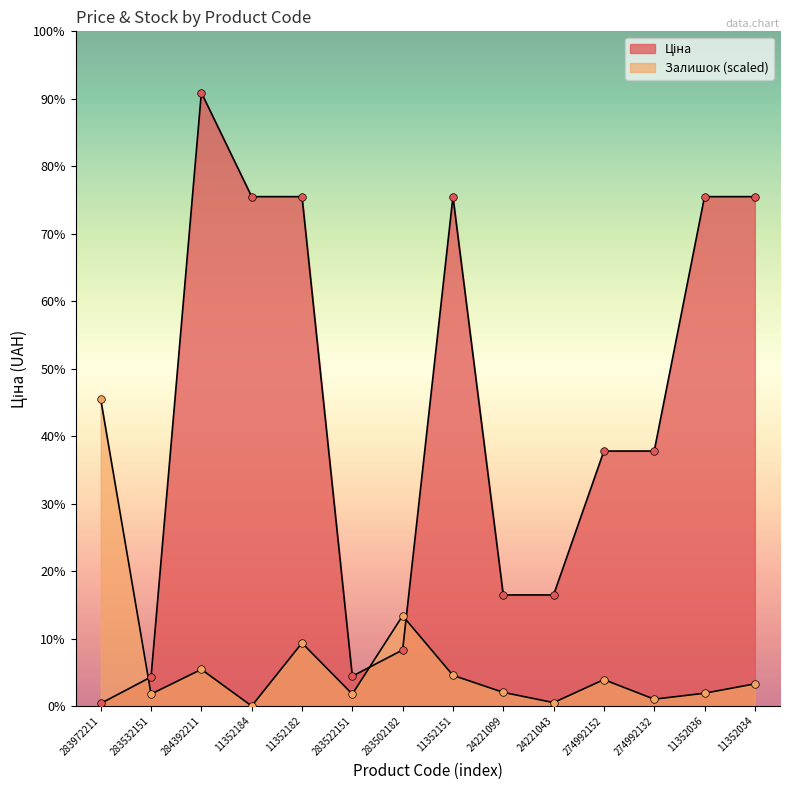

Which series contains the highest Y value?

Ціна